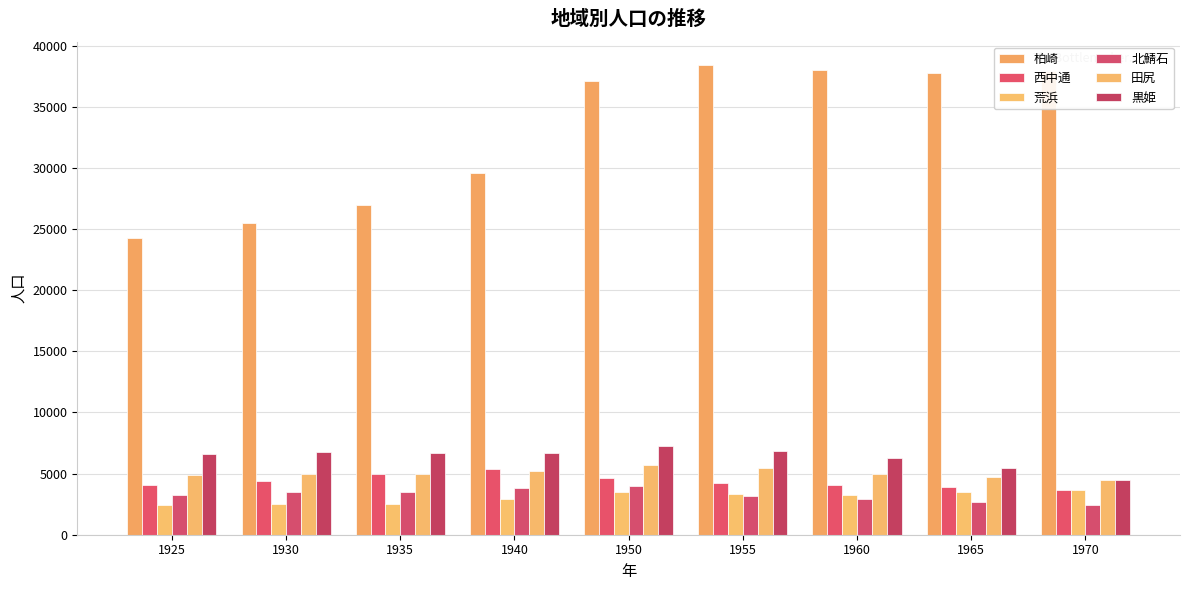

Which series has the largest total across all categories?

柏崎